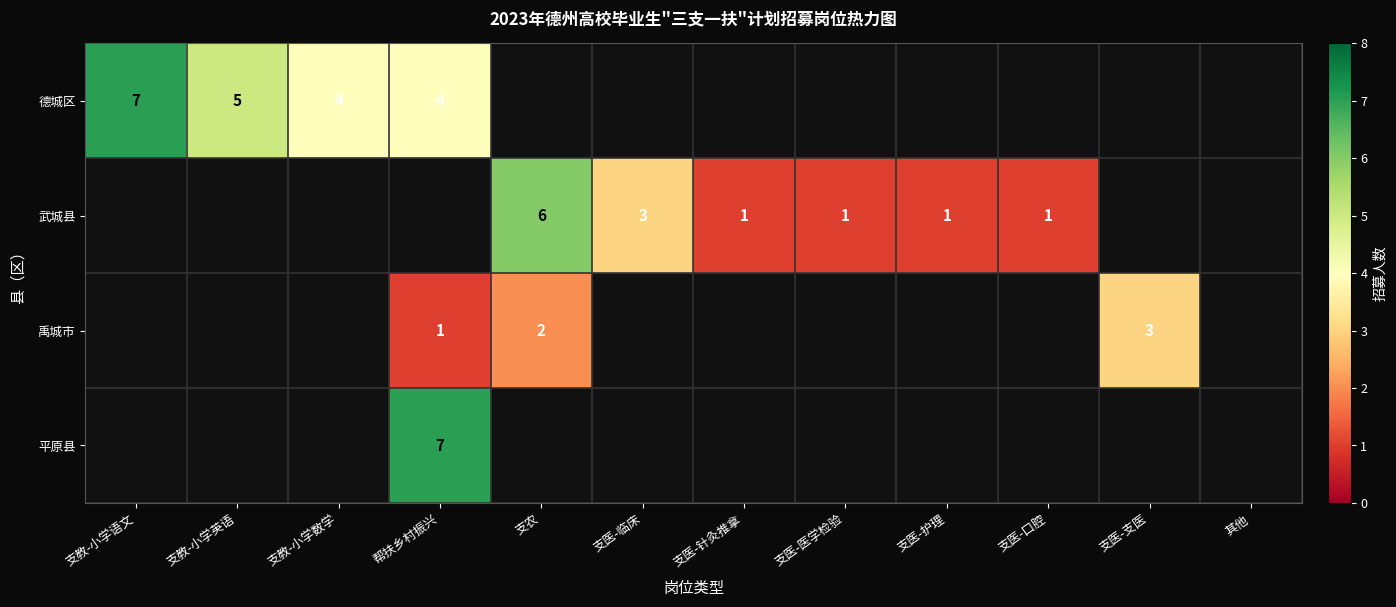

Is it true that 德城区 equals 7 at 支教-小学语文?

True